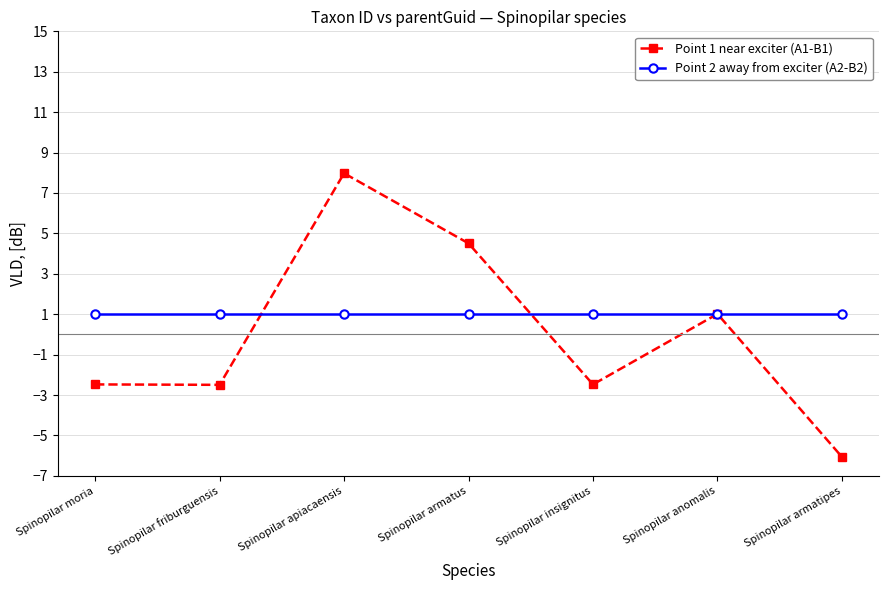

What is the smallest value displayed?

-6.1